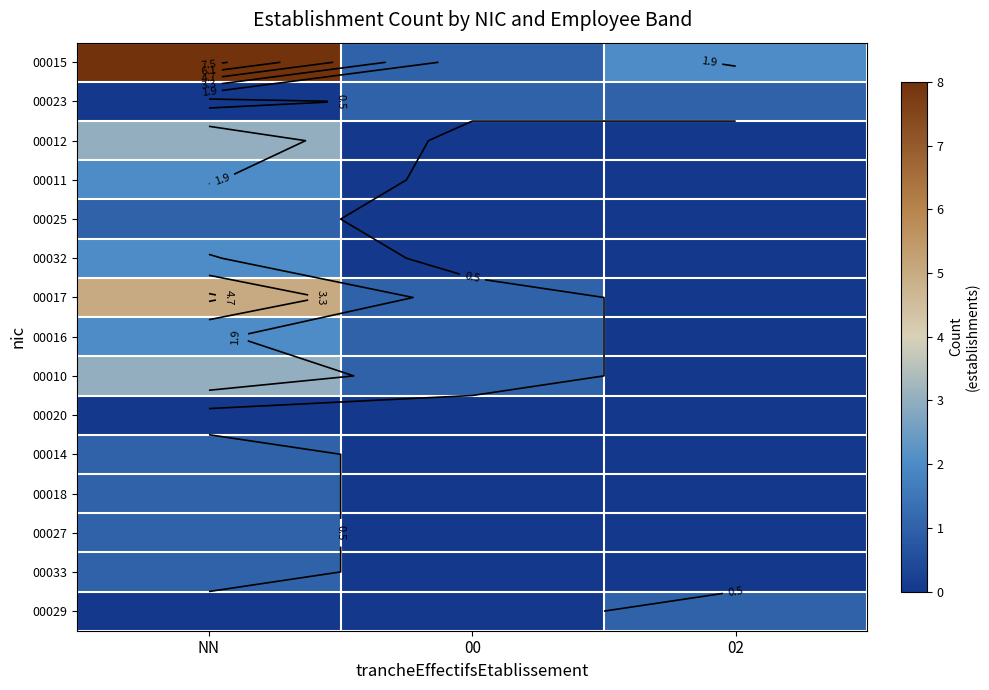

Rank the series at 02 from lowest to highest value.

00012, 00011, 00025, 00032, 00017, 00016, 00010, 00020, 00014, 00018, 00027, 00033, 00023, 00029, 00015